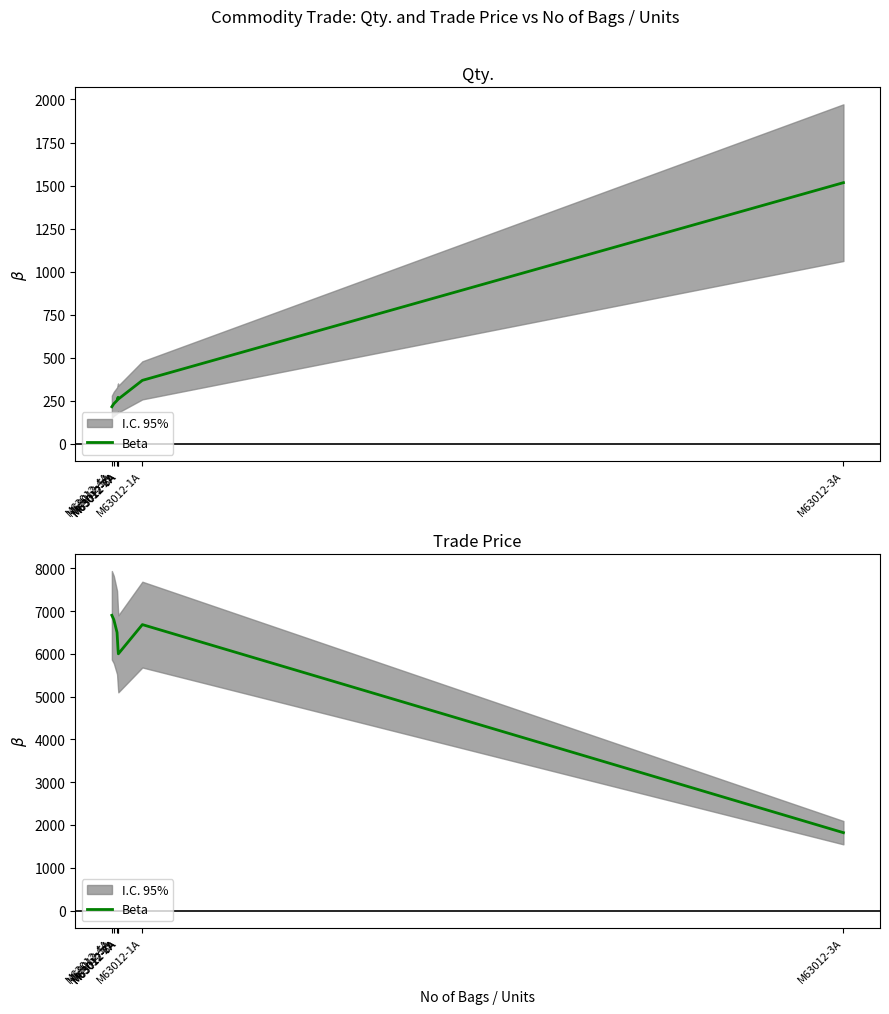

True or false: the data has more than 1 interior local peaks.

False